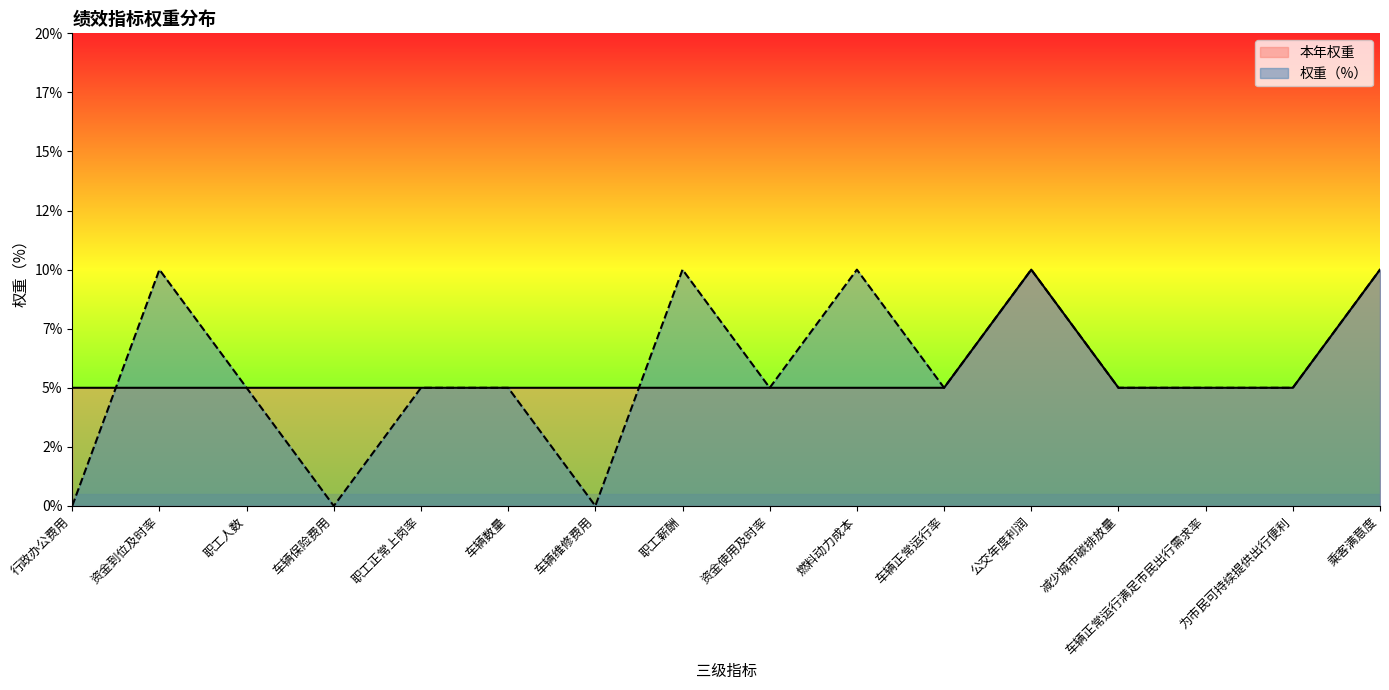

In 权重（%）, how many points are higher than both neighbors (excluding endpoints)?

4